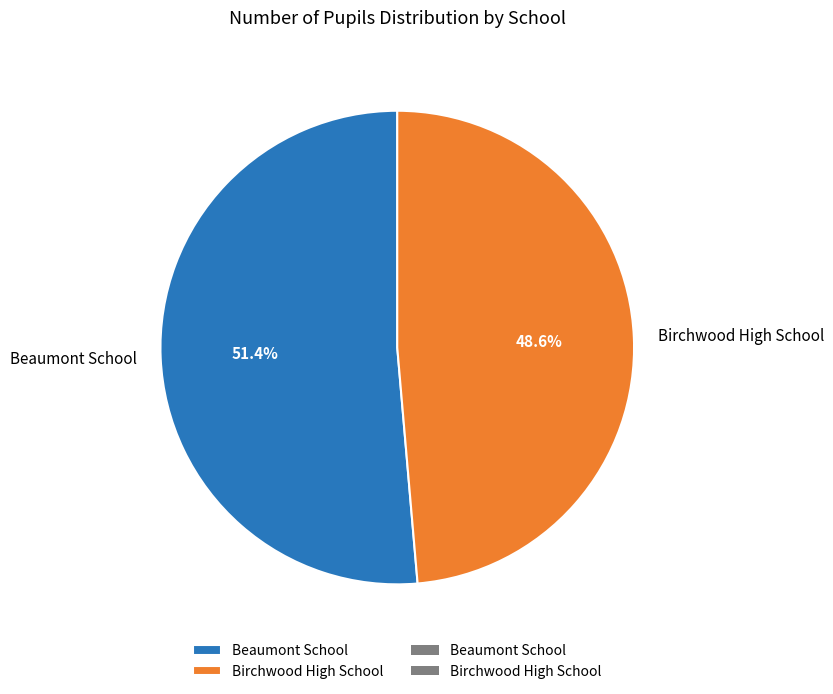

Is there a majority slice in this chart?

Yes